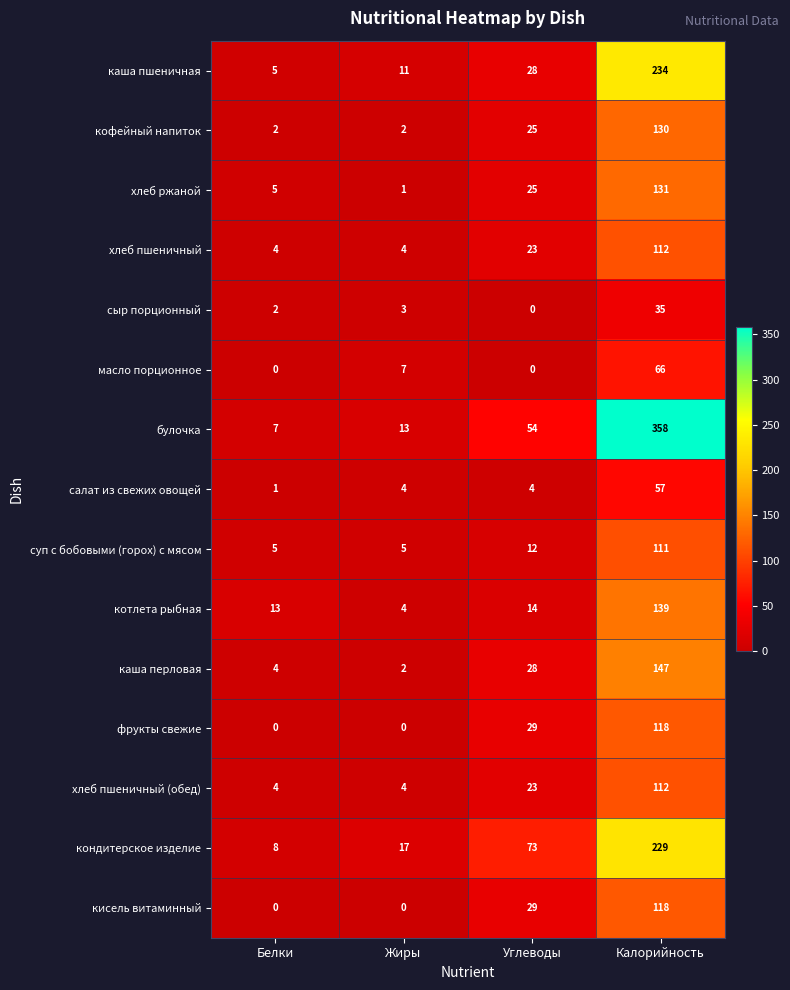

Is it true that булочка equals 2 at Белки?

False